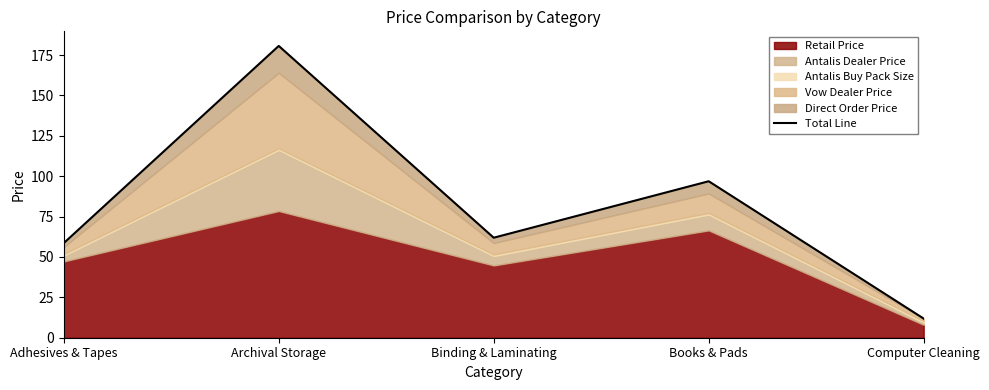

How many lines are shown in the chart?

1